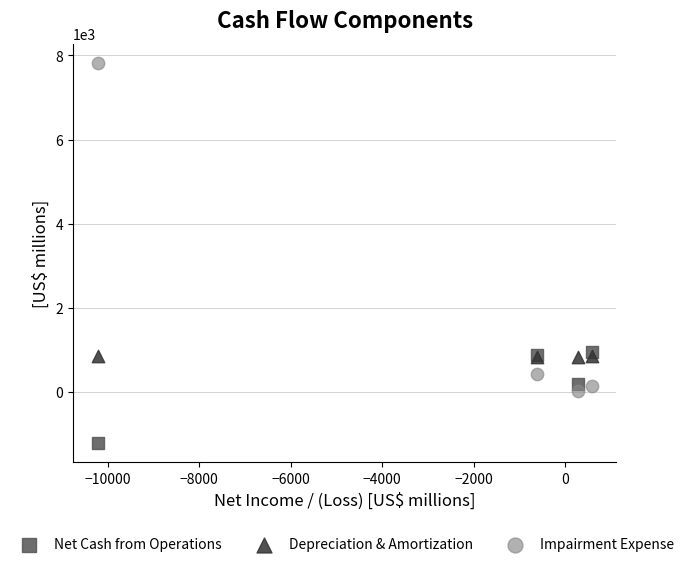

What are all the series names shown in the legend?

Net Cash from Operations, Depreciation & Amortization, Impairment Expense